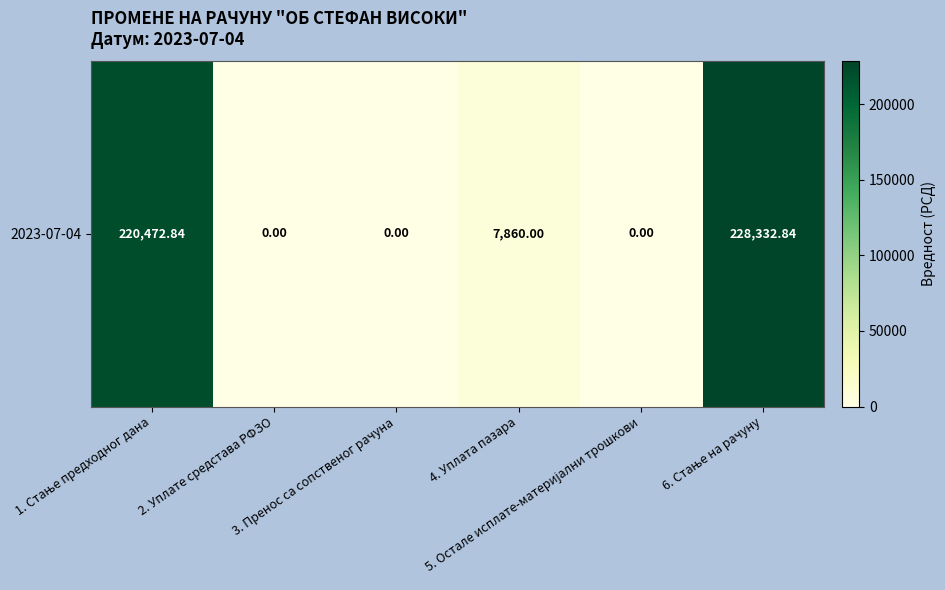

How many categories are shown in the chart?

6